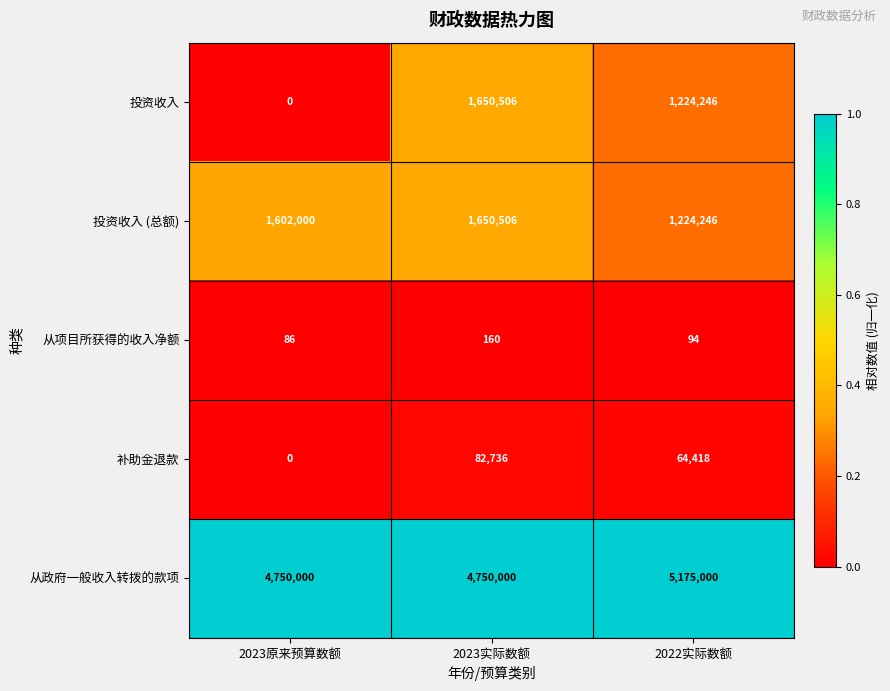

Which series changed the most between 2023原来预算数额 and 2023实际数额?

投资收入